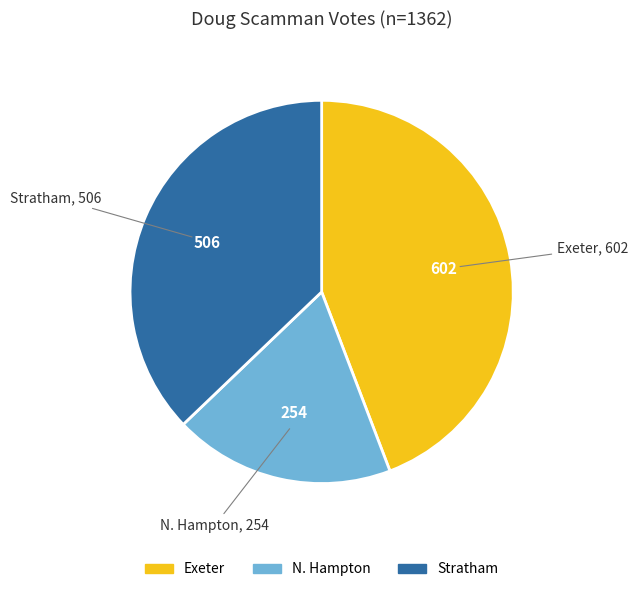

Which has a higher value, N. Hampton or Stratham?

Stratham